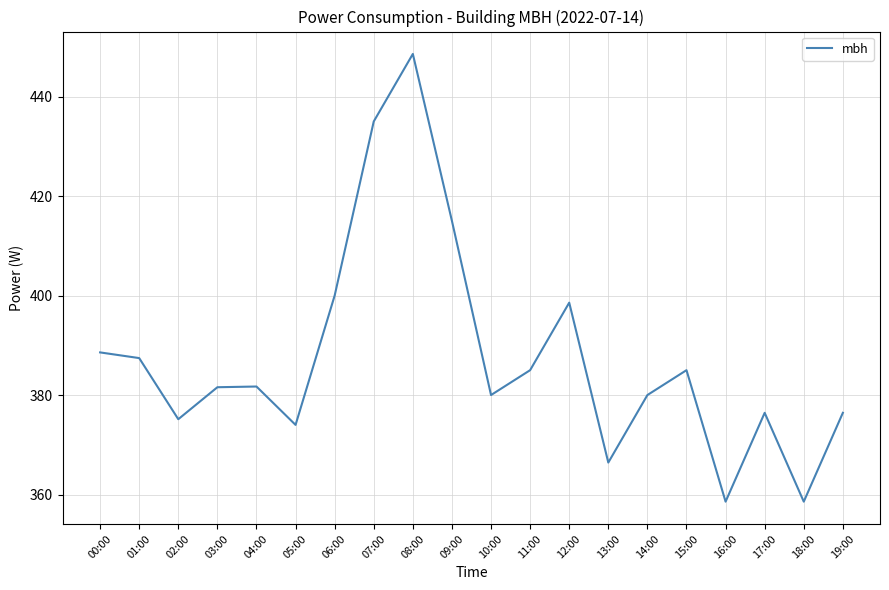

What position from the right is 14:00?

6